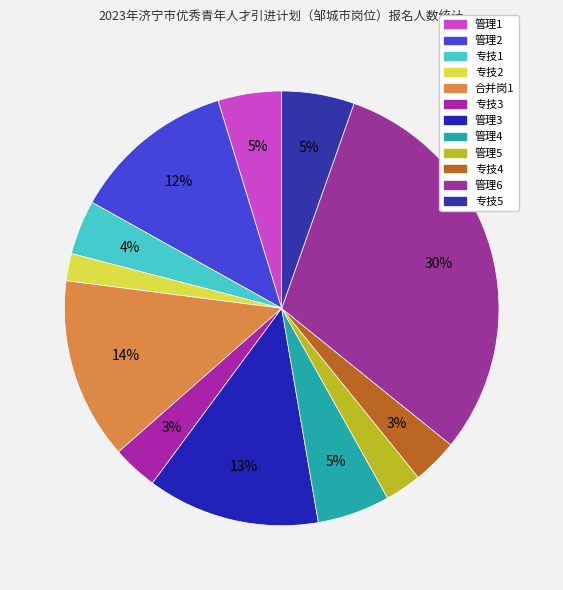

What is the ratio of the value at 专技2 to the value at 管理6?

0.1